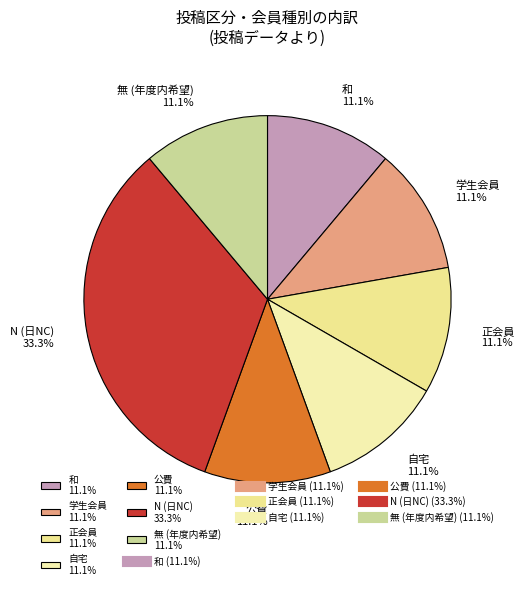

Do 学生会員 11.1% and 和 11.1% together represent more than half of the pie?

No